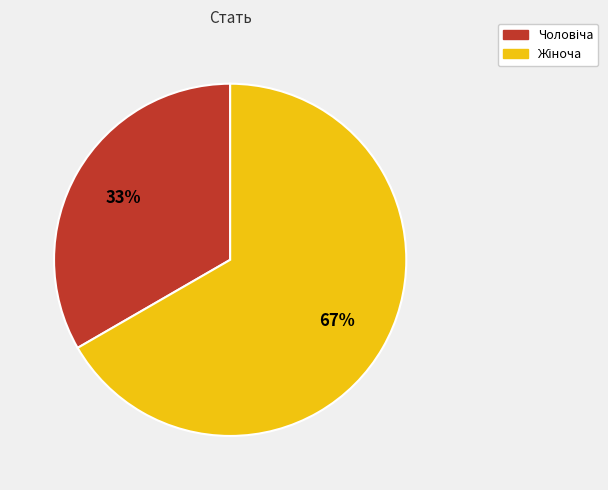

Does any single category account for the majority?

Yes